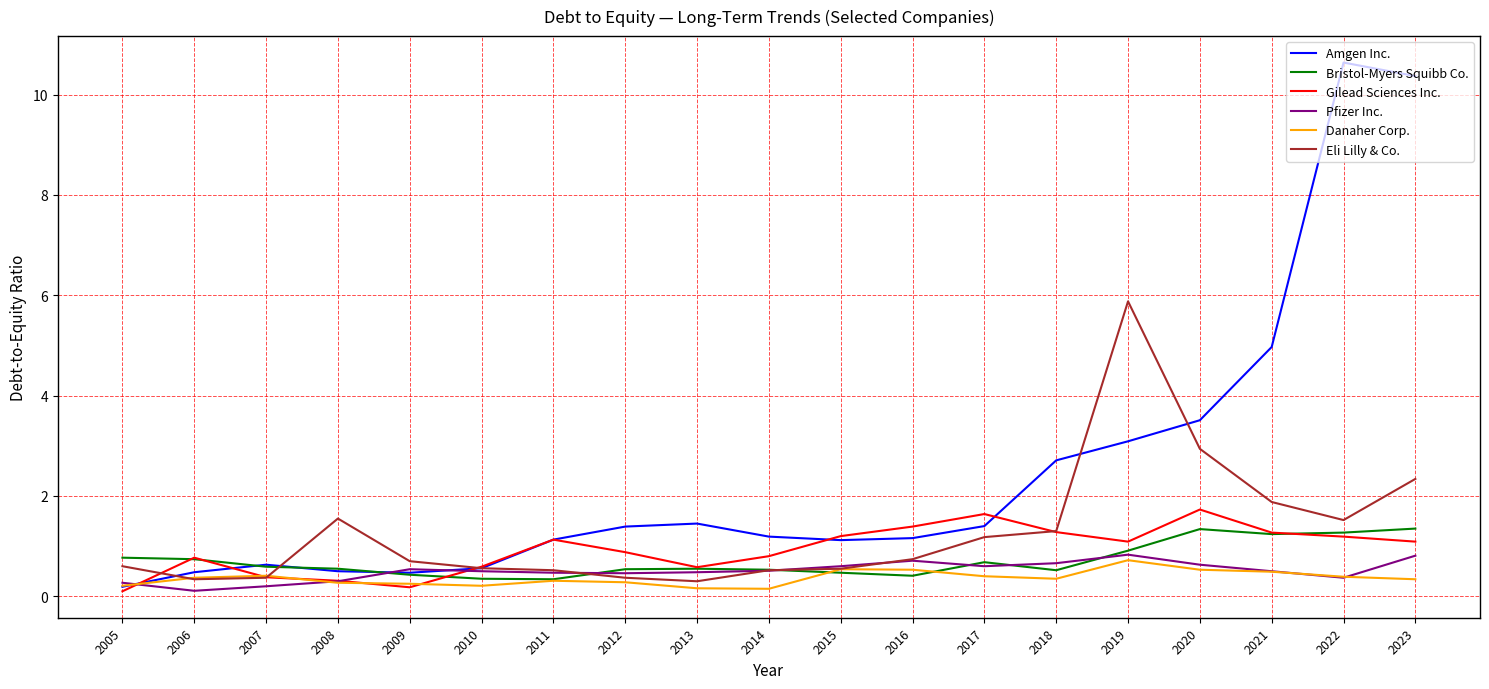

The Pfizer Inc. series shows 0.5 at 2009. True or false?

True